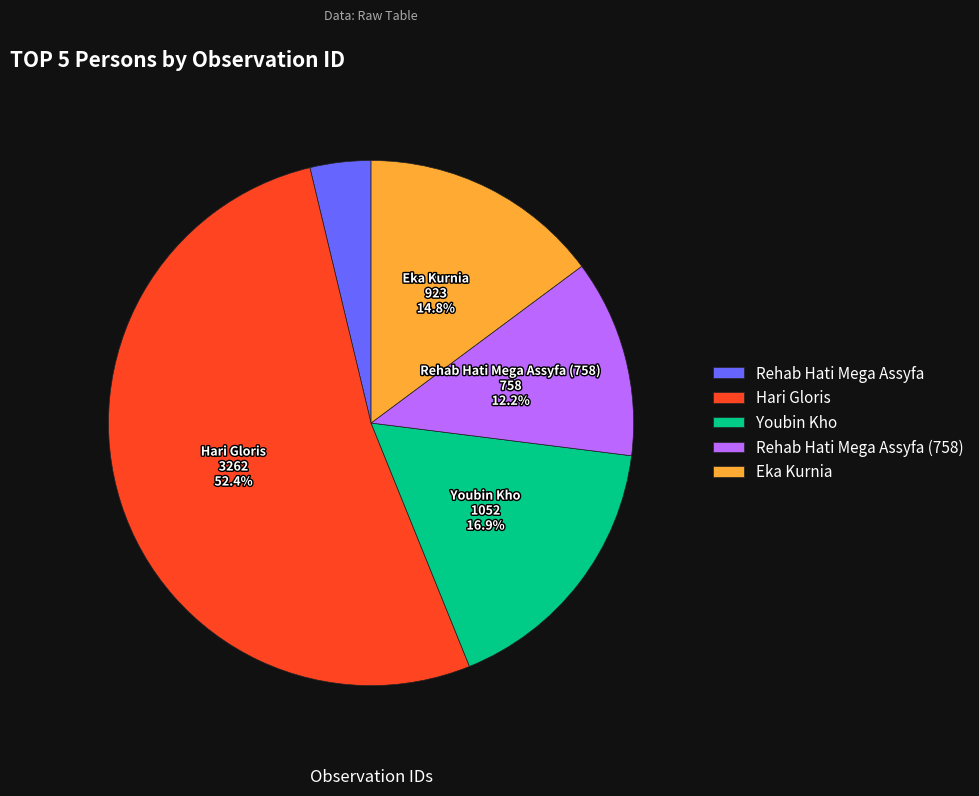

Do Eka Kurnia and Hari Gloris together represent more than half of the pie?

Yes